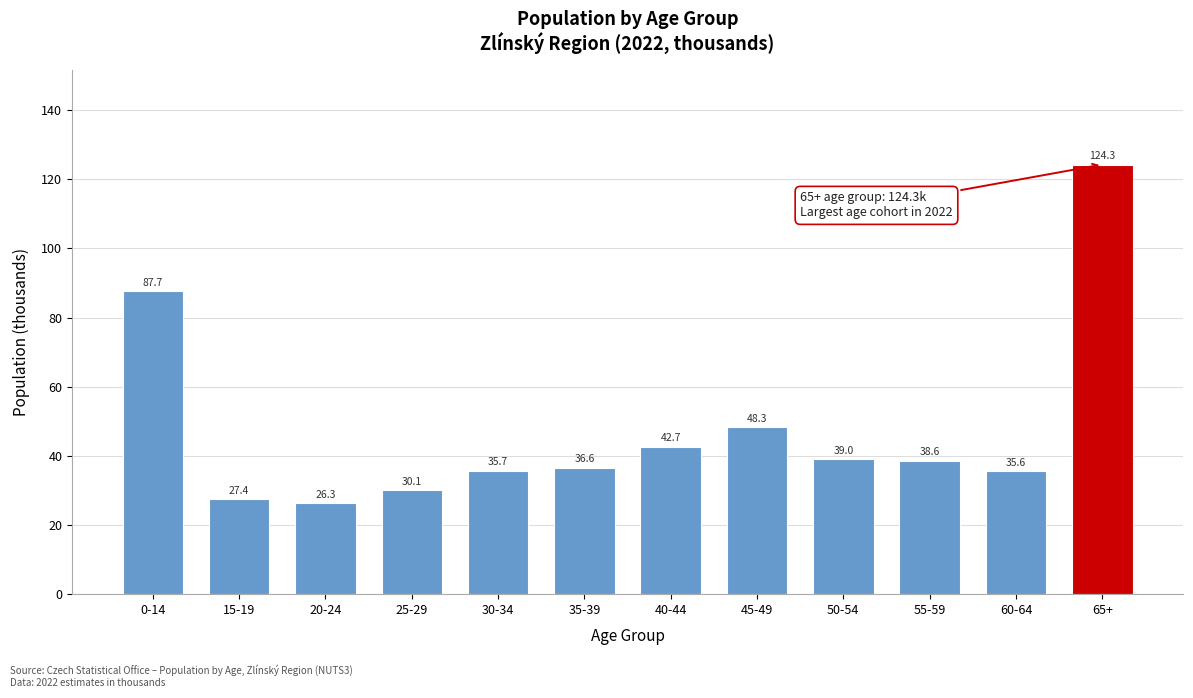

Reading right to left, what are all the values shown in this chart?

65+=124.3	60-64=35.6	55-59=38.6	50-54=39.0	45-49=48.3	40-44=42.7	35-39=36.6	30-34=35.7	25-29=30.1	20-24=26.3	15-19=27.4	0-14=87.7